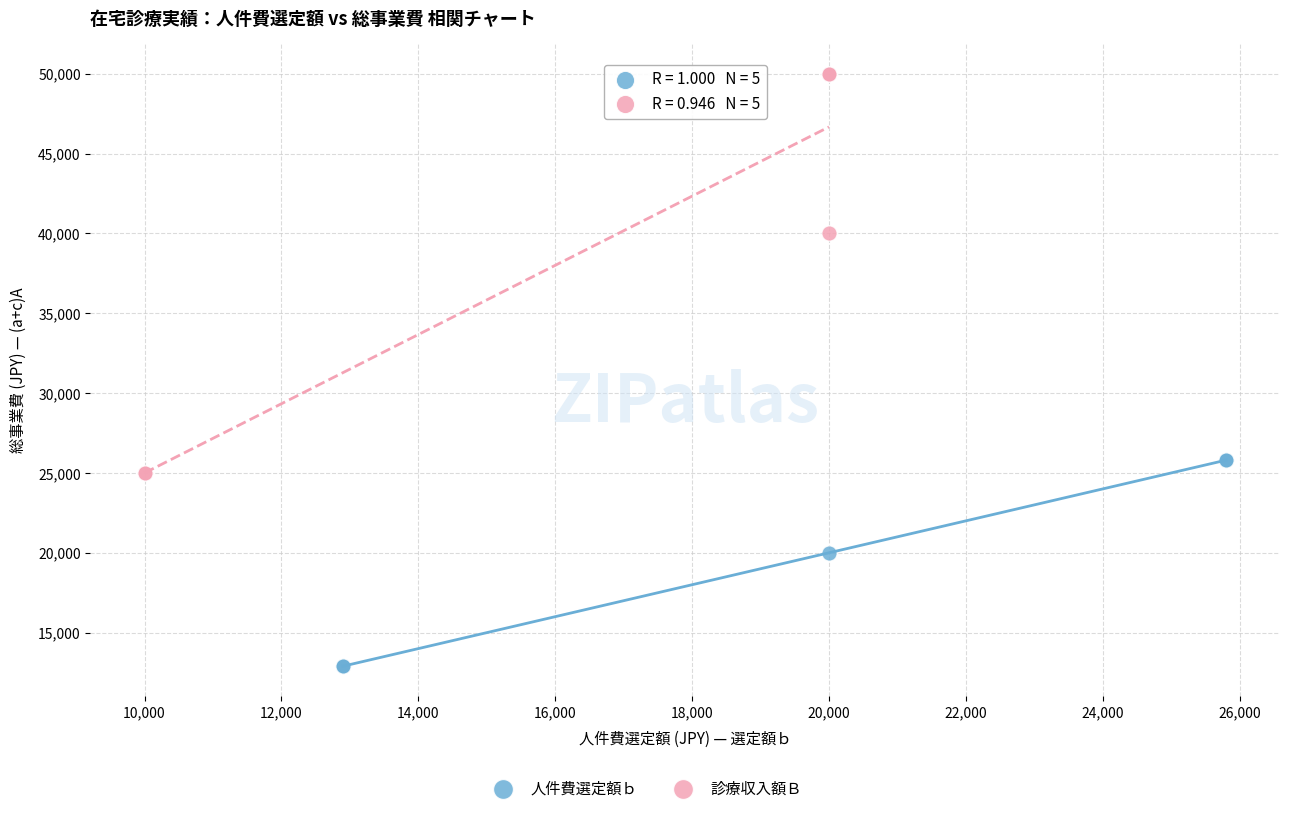

Which series contains the lowest Y value?

人件費選定額ｂ